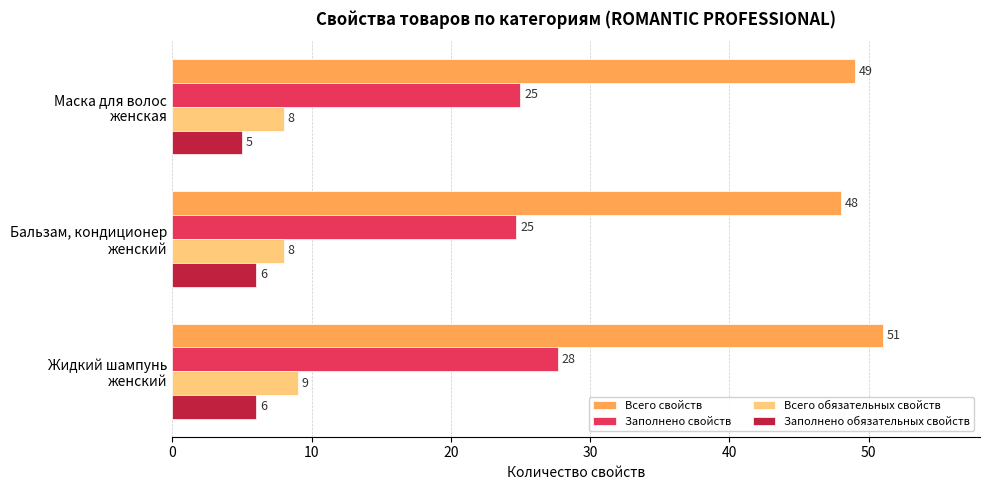

Rank the series by their maximum value, from lowest to highest.

Заполнено обязательных свойств, Всего обязательных свойств, Заполнено свойств, Всего свойств